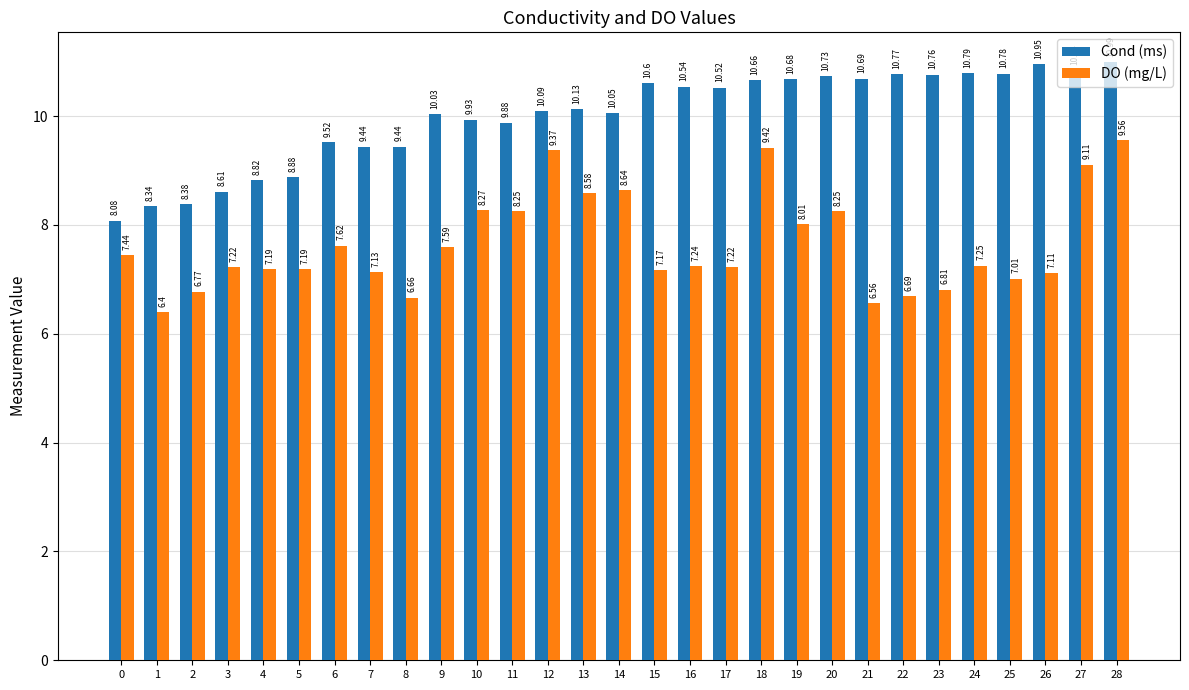

Which series changed the most between 4 and 23?

Cond (ms)